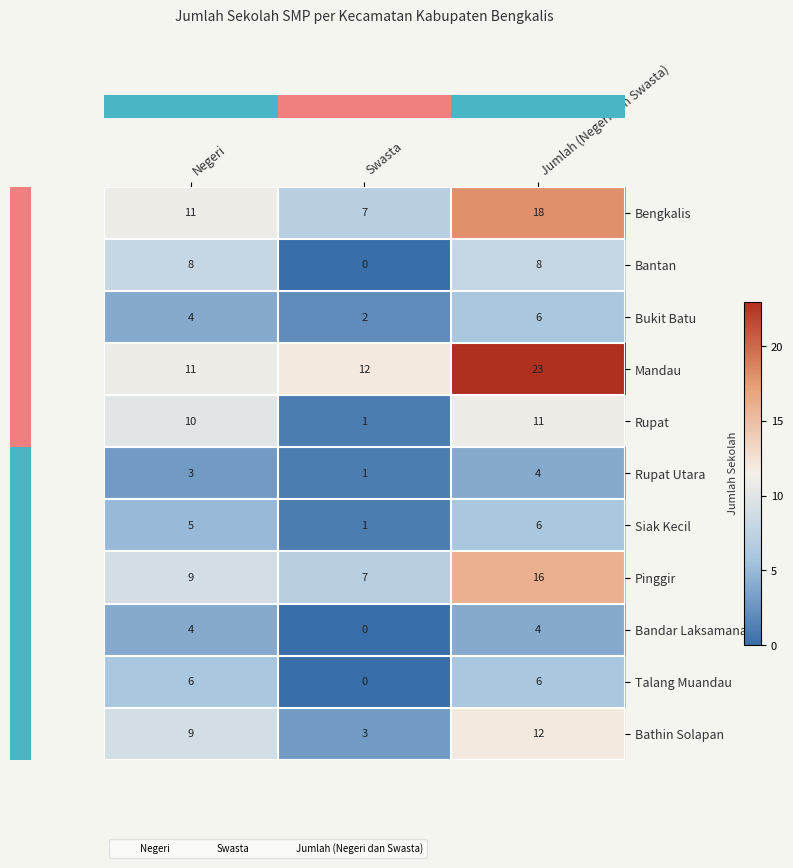

Which label corresponds to the largest value in the chart?

Jumlah (Negeri dan Swasta)